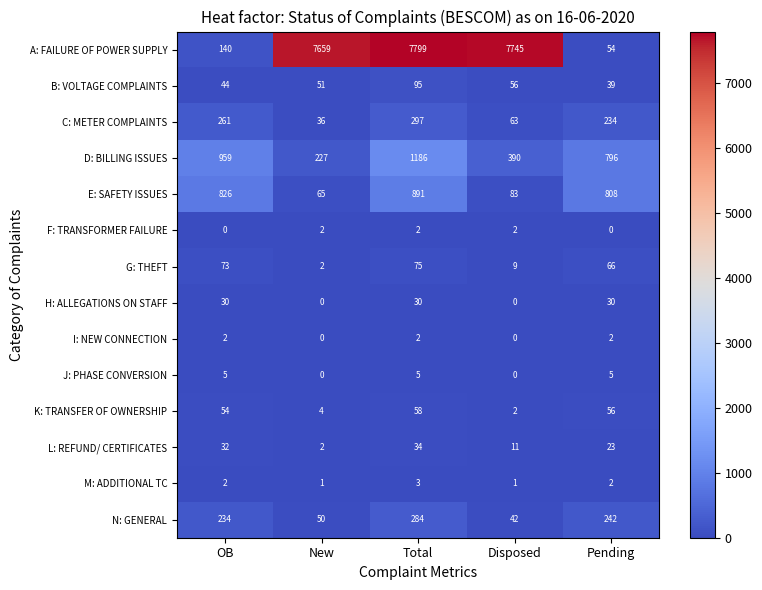

Is it true that I: NEW CONNECTION equals 2 at Pending?

True